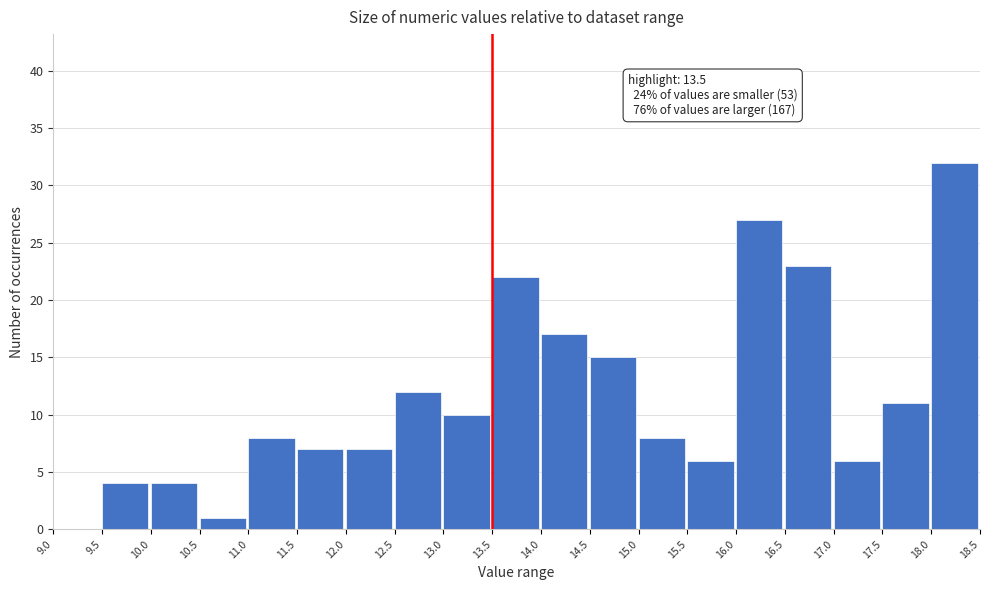

Over which range of the x-axis is the bar tallest?

18.0 to 18.5